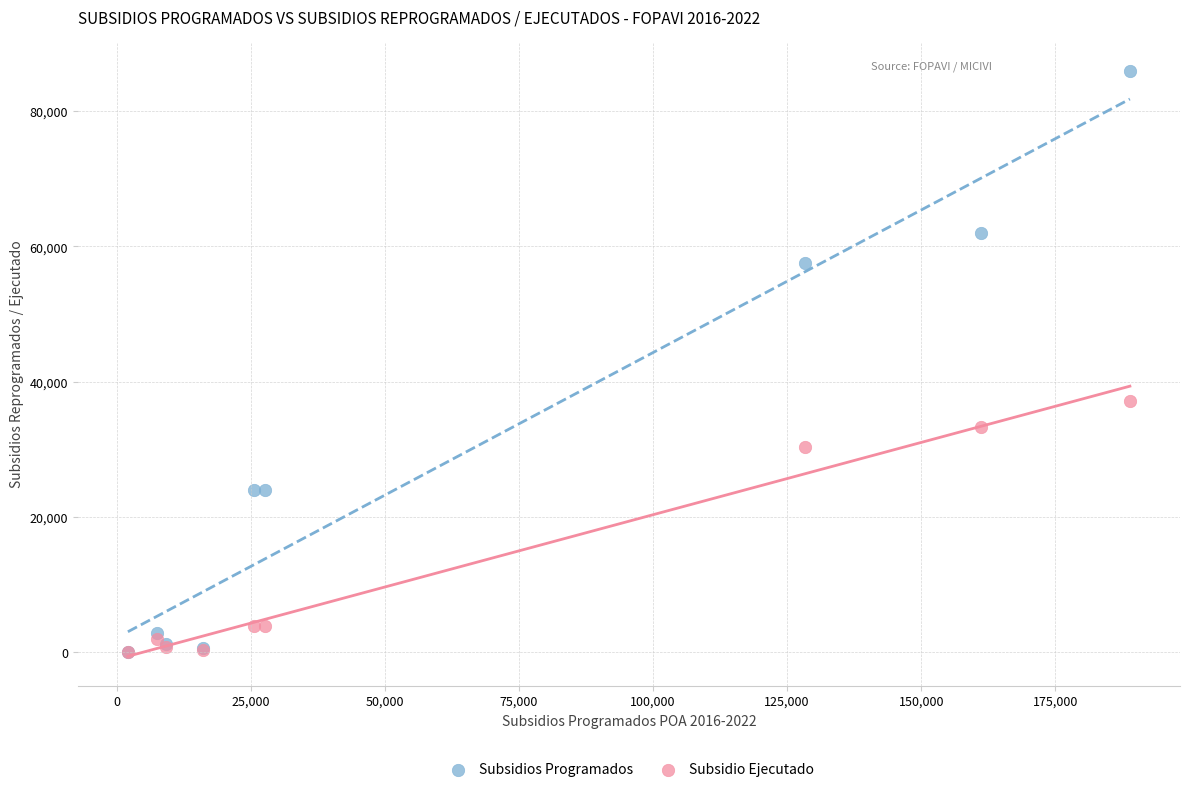

In the Subsidios Programados series, what Y value is closest to 42994?

57518